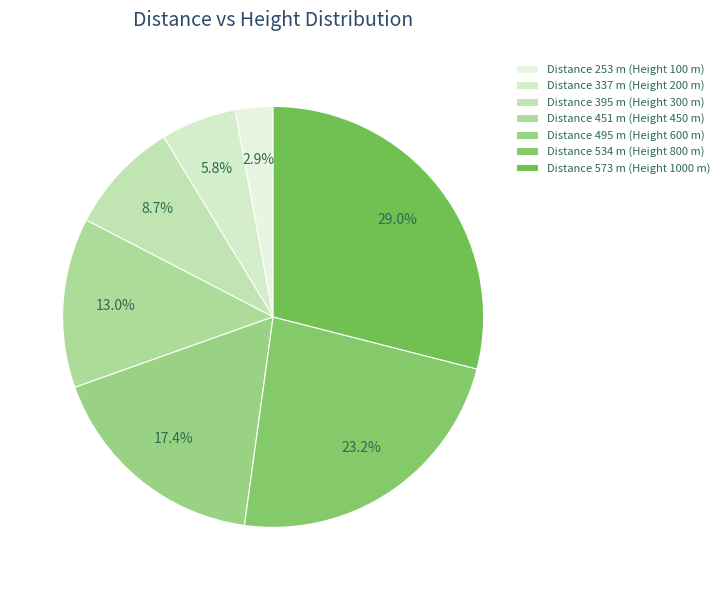

Rank the categories by value from highest to lowest.

Distance 573 m (Height 1000 m), Distance 534 m (Height 800 m), Distance 495 m (Height 600 m), Distance 451 m (Height 450 m), Distance 395 m (Height 300 m), Distance 337 m (Height 200 m), Distance 253 m (Height 100 m)